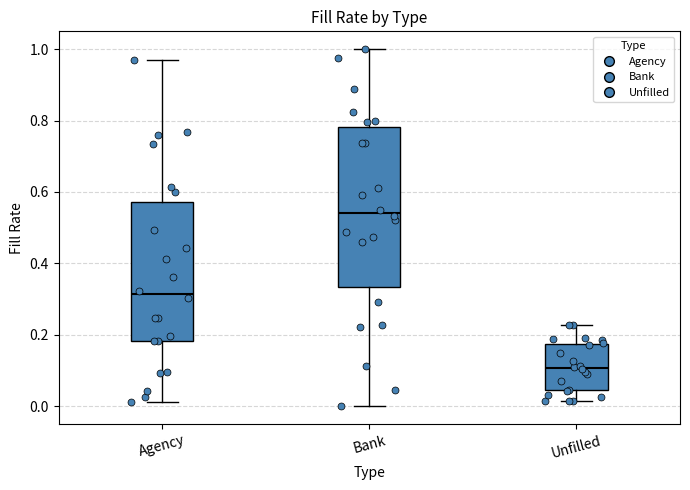

Reading left to right, transcribe this box plot: for each box, give where its median line is, the range the box spans, and where its two whiskers end, as read against the y-axis. The values are not printed on the chart, so give them approximately, as read against the axis.

Agency: median 0.32, box 0.18 to 0.58, whiskers 0.02 to 0.96
Bank: median 0.54, box 0.34 to 0.78, whiskers 0.00 to 1.00
Unfilled: median 0.10, box 0.04 to 0.18, whiskers 0.02 to 0.22